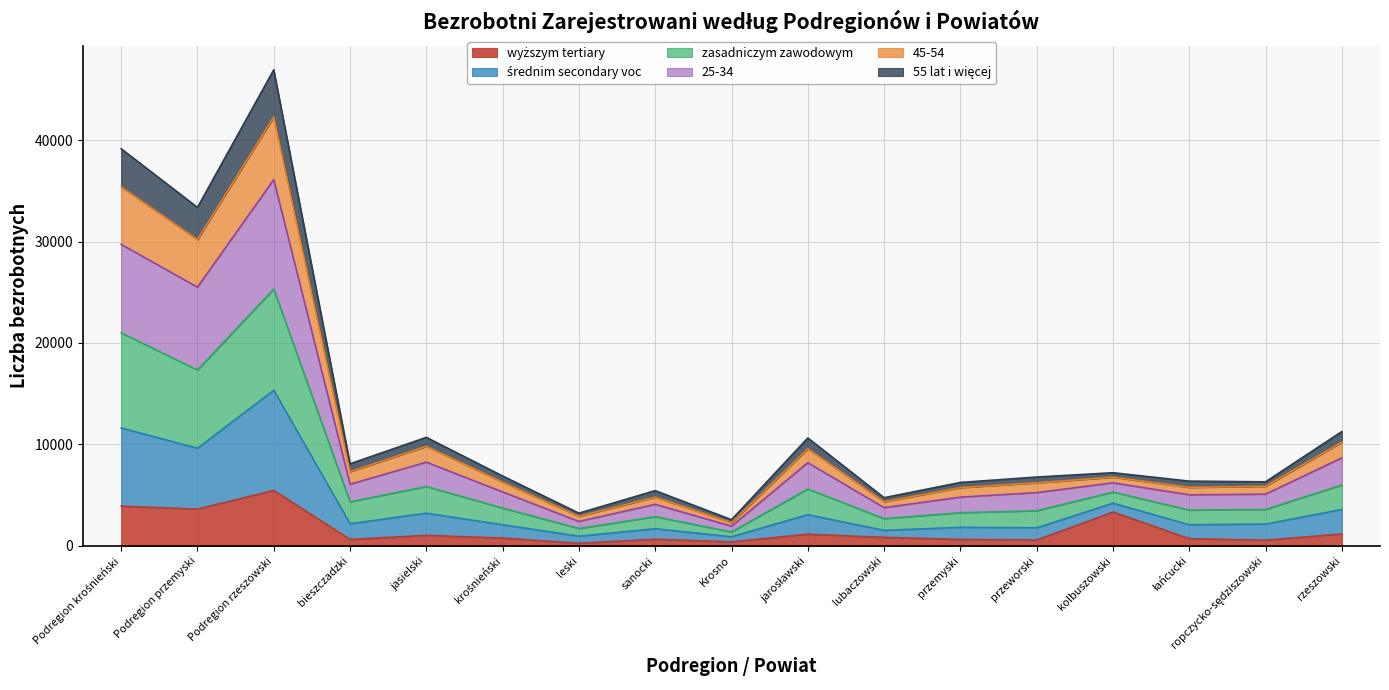

At which category does the chart reach its minimum across all series?

leski